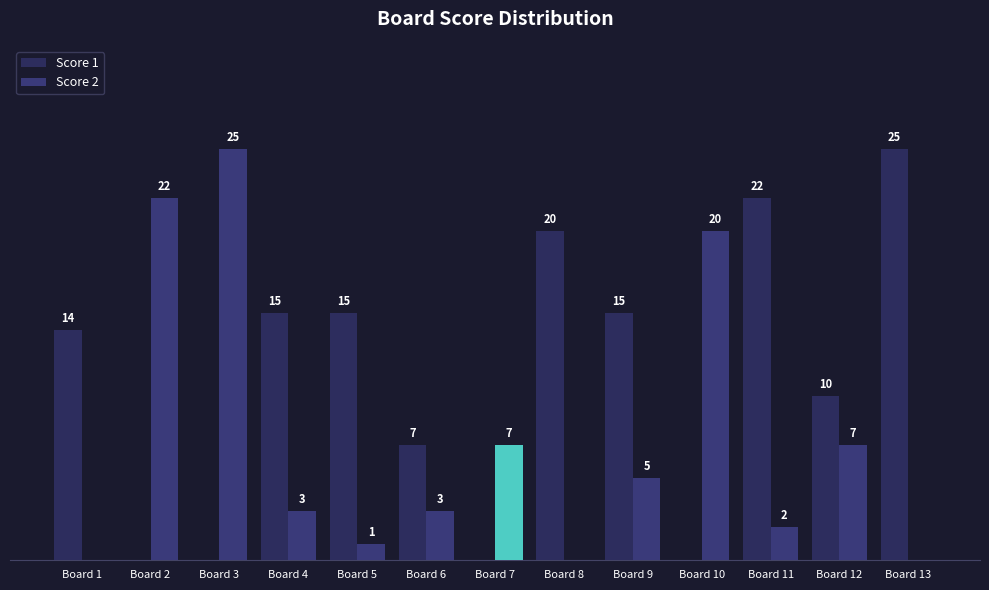

The Score 1 series shows 7 at Board 6. True or false?

True